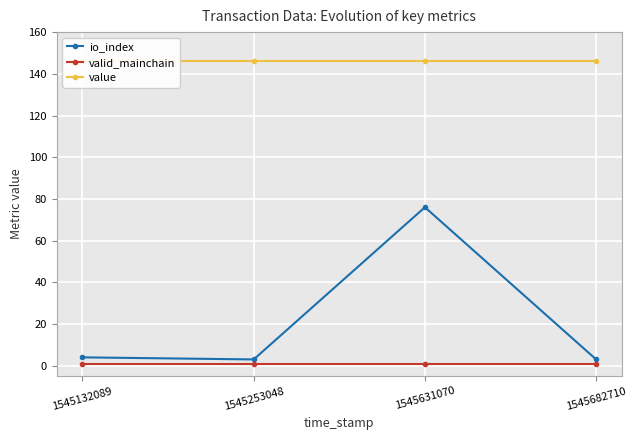

True or false: value and io_index cross at least once.

False